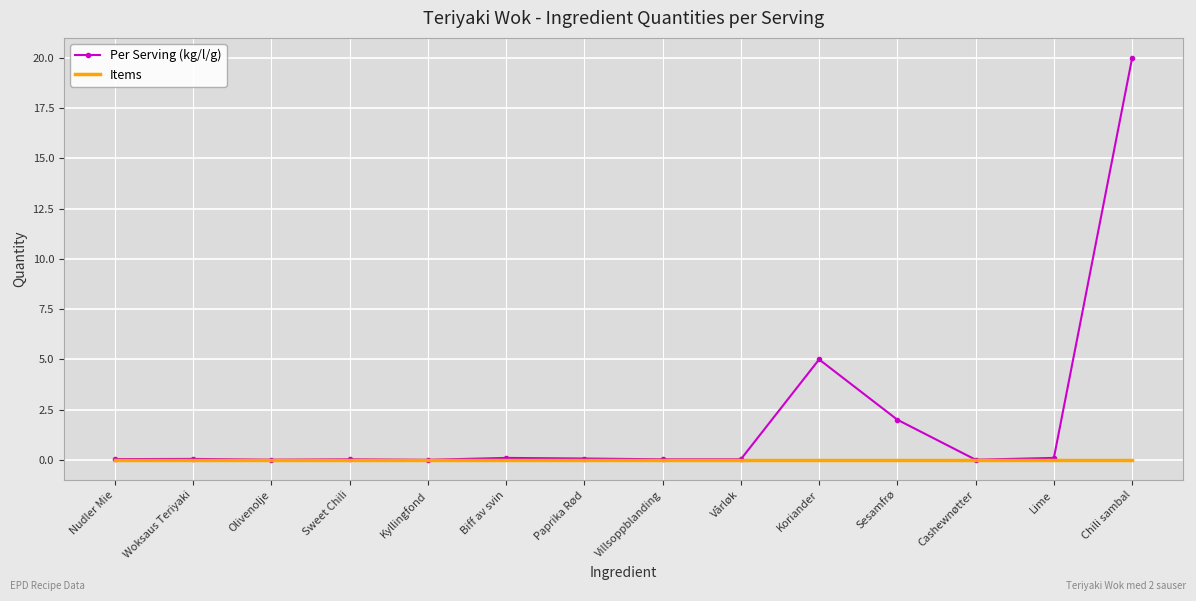

Which series has the widest spread of values?

Per Serving (kg/l/g)